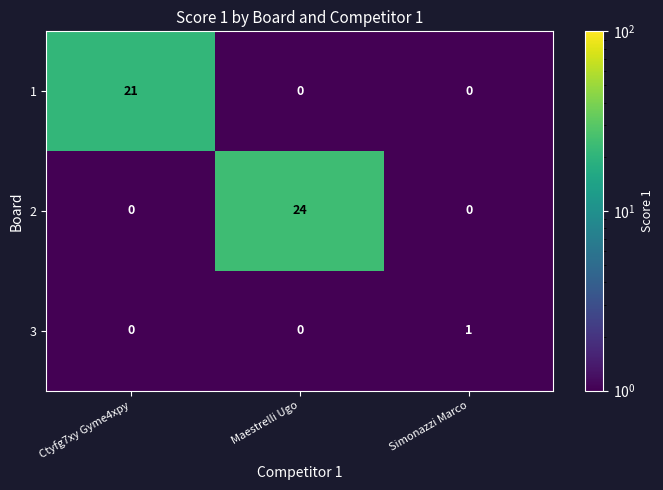

Reading left to right, what are all the values shown in this chart?

1: 21	0	0
2: 0	24	0
3: 0	0	1